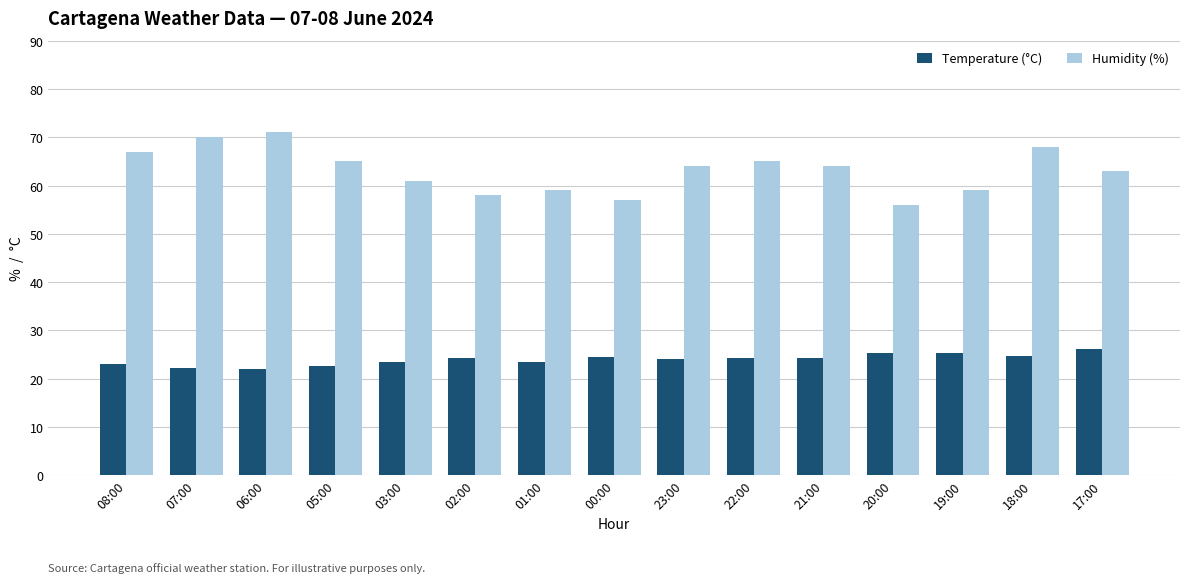

The Temperature (°C) series shows 26.1 at 17:00. True or false?

True